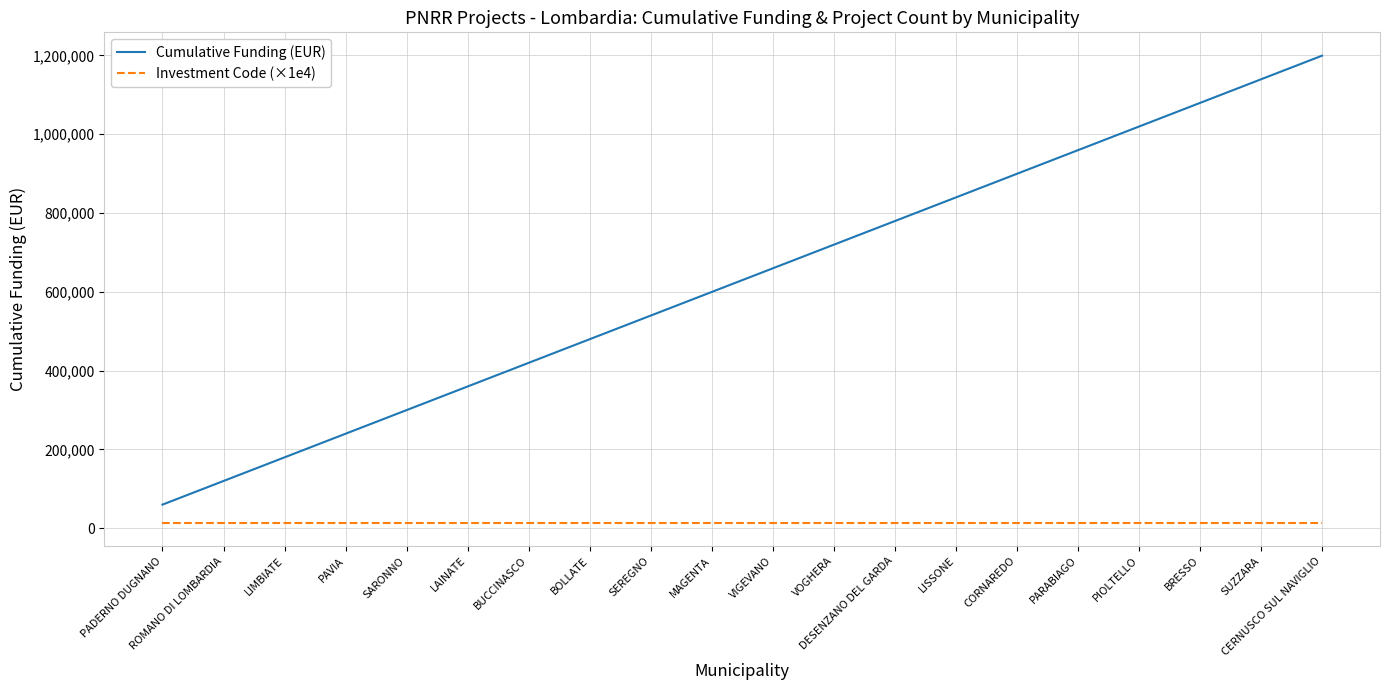

Does the chart have visible grid lines?

Yes